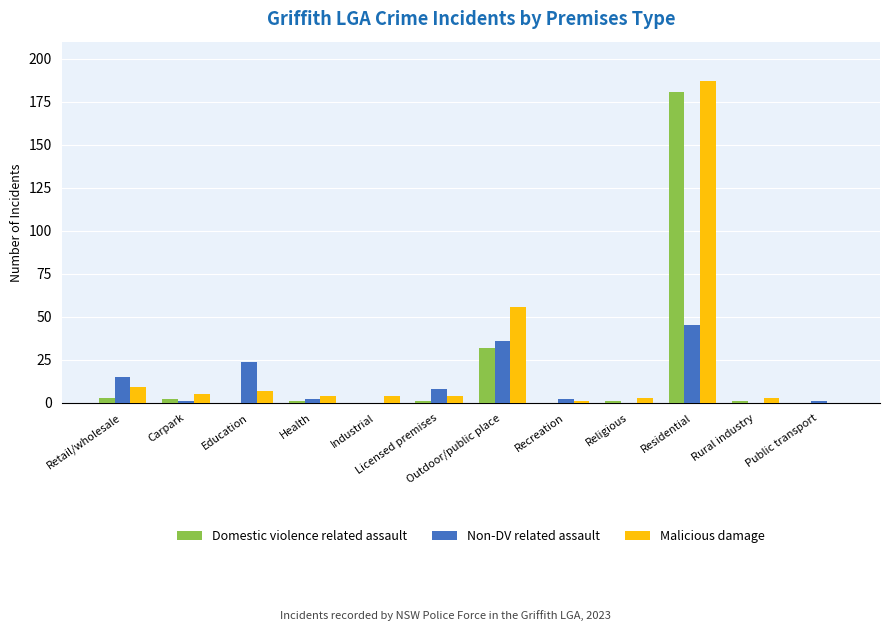

Count the number of categories in the chart.

12